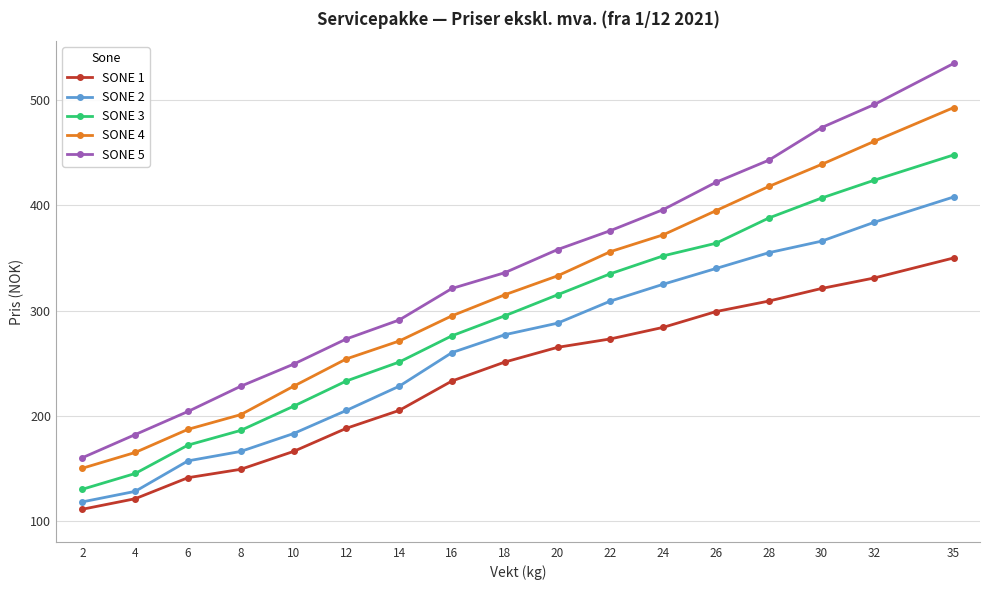

True or false: SONE 2 has more than 1 points higher than both neighbors.

False